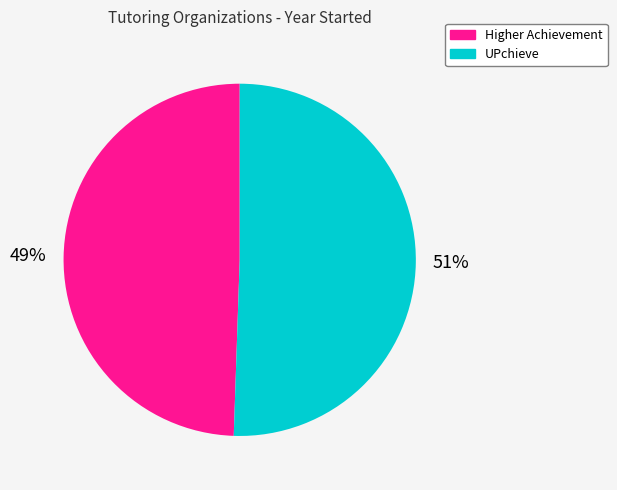

Which slice represents more than half of the pie?

UPchieve